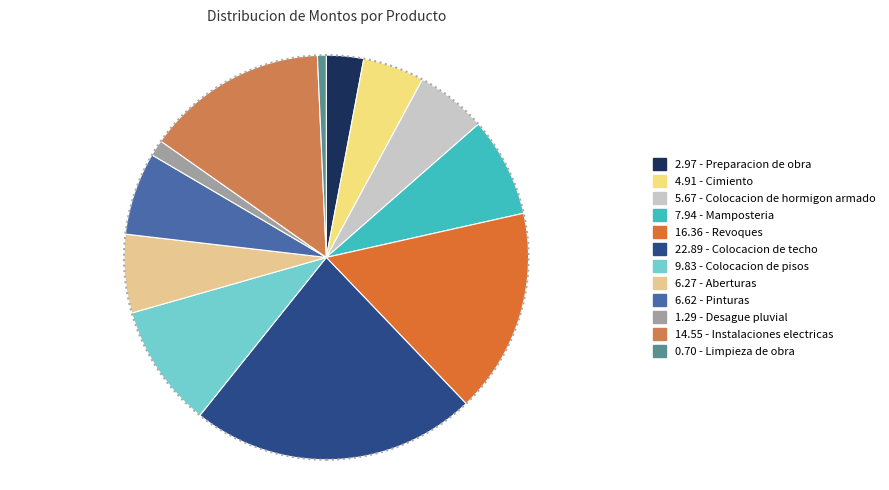

Count the number of slices in the pie.

12